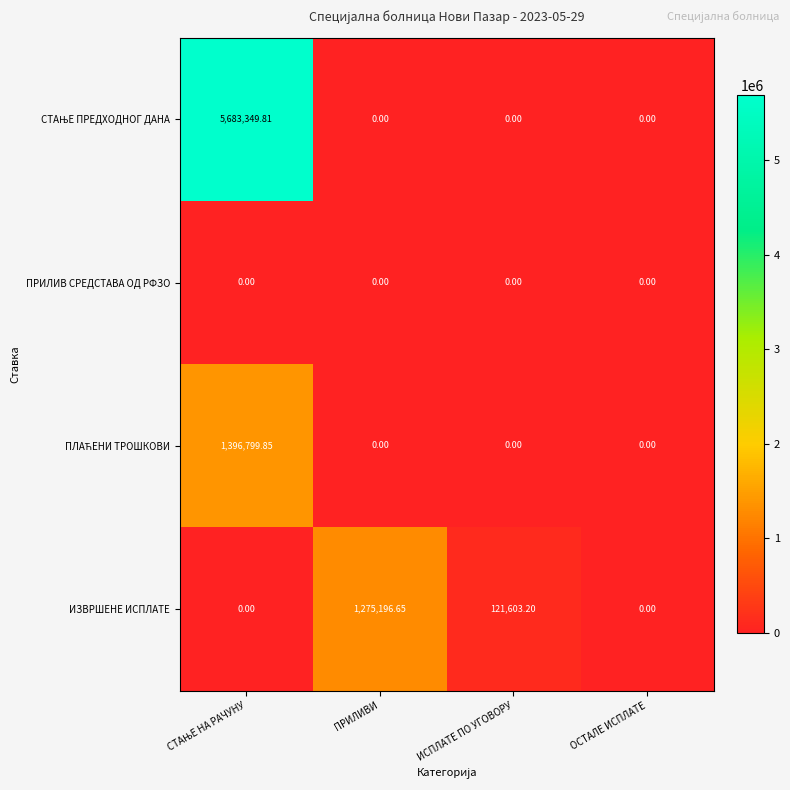

How many data points does each series have?

4